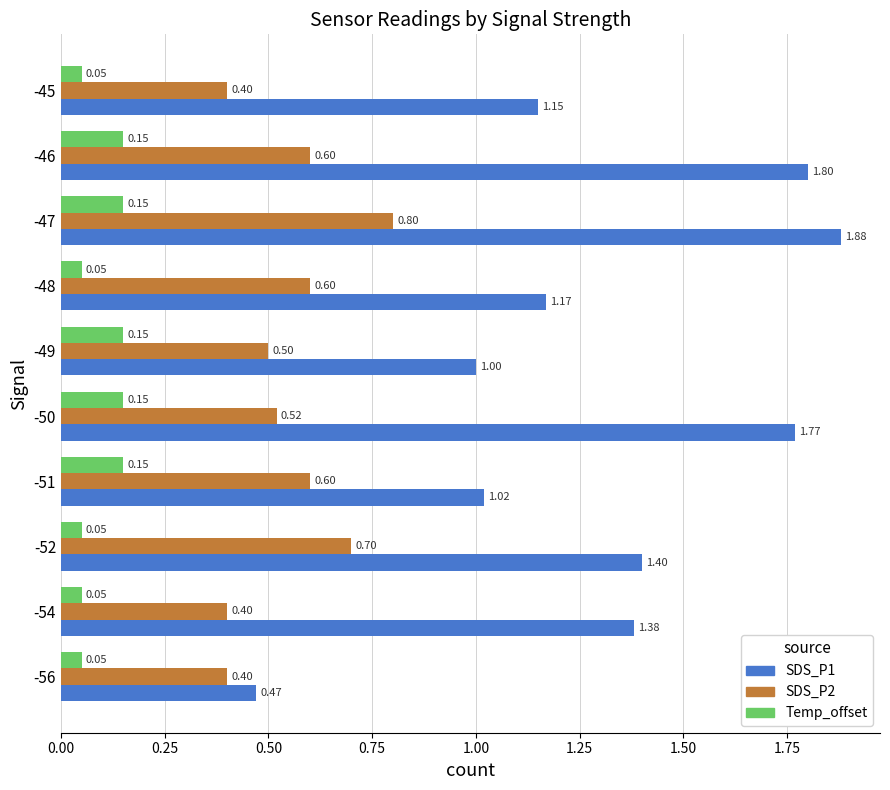

Is the value of SDS_P1 at -45 greater than the value of Temp_offset at -54?

Yes